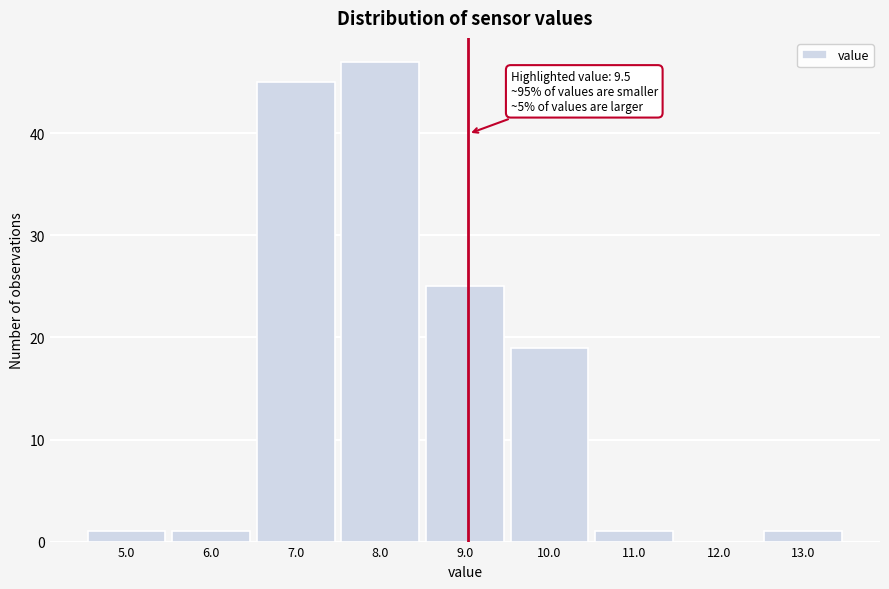

Reading left to right, transcribe all the data shown in this chart.

5.0=1	6.0=1	7.0=45	8.0=47	9.0=25	10.0=19	11.0=1	12.0=0	13.0=1